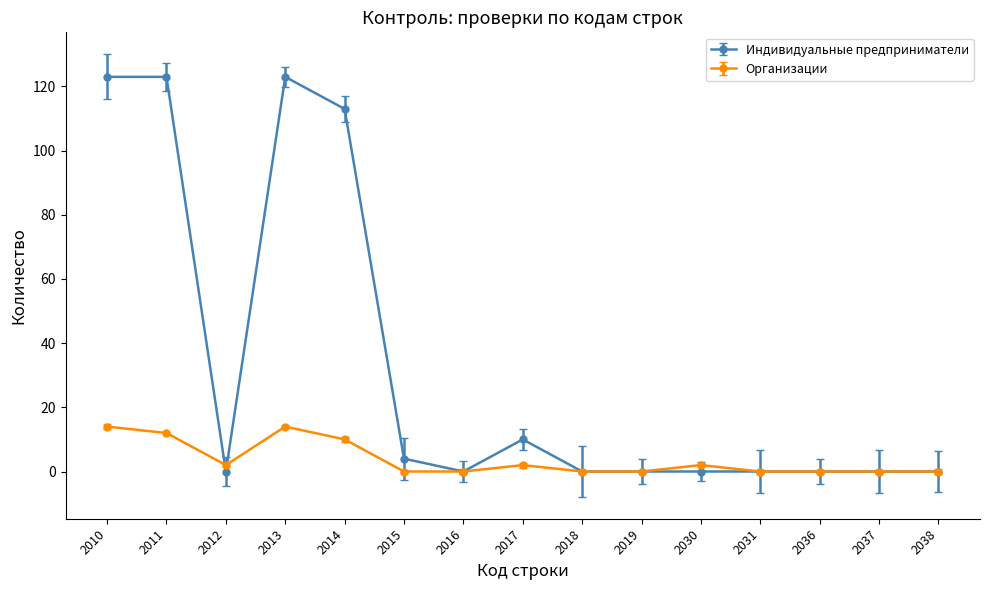

Reading right to left, what are all the values shown in this chart?

Индивидуальные предприниматели: 0	0	0	0	0	0	0	10	0	4	113	123	0	123	123
Организации: 0	0	0	0	2	0	0	2	0	0	10	14	2	12	14